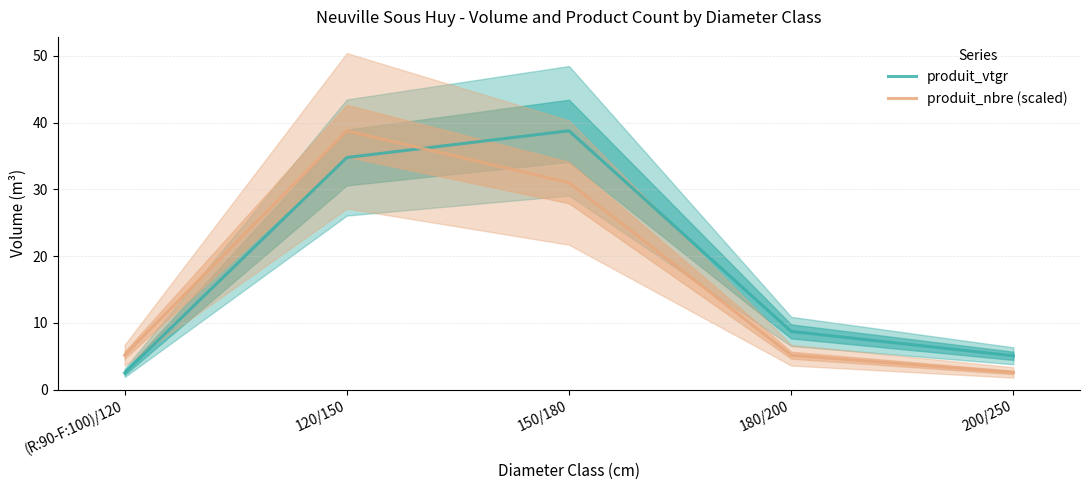

What is the average value of the produit_nbre (scaled) series?

16.5